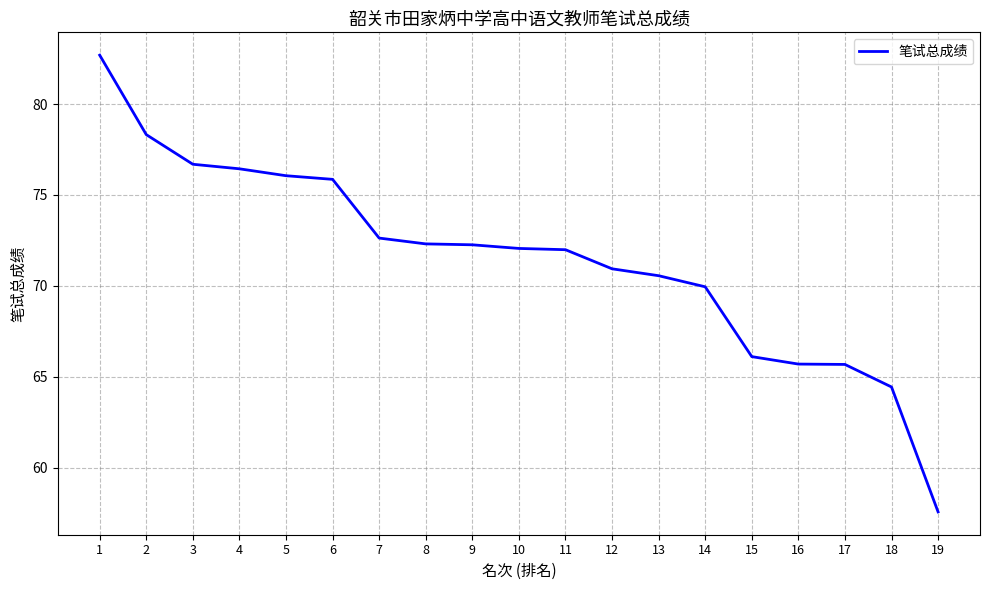

What is the smallest value displayed?

57.6